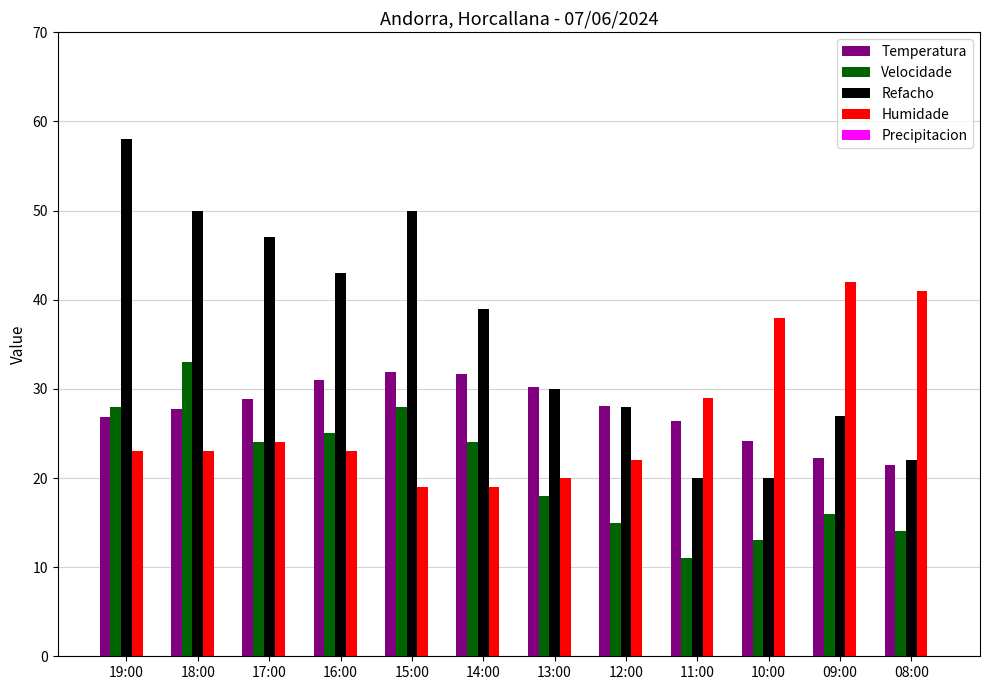

Does the chart contain stacked bars?

No